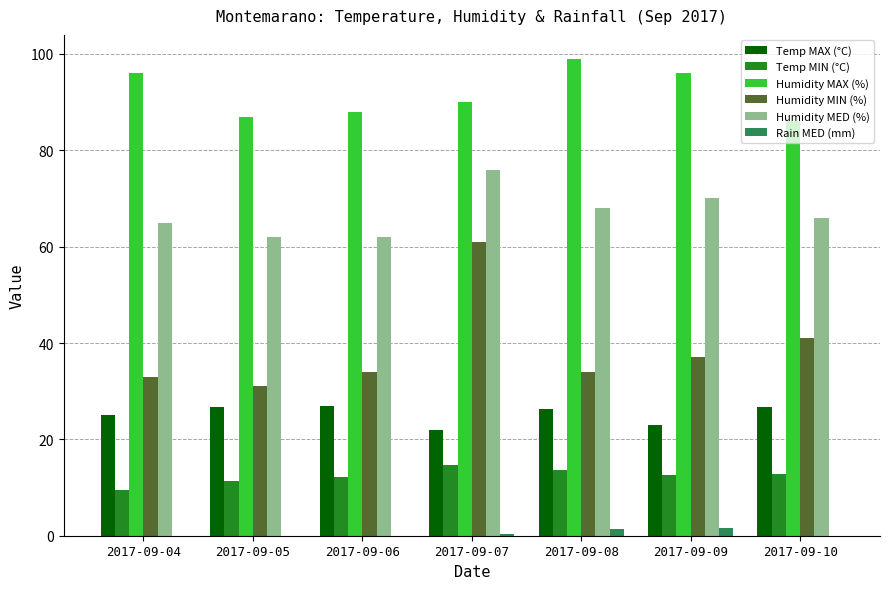

Are the bars grouped side by side (vs. stacked)?

Yes